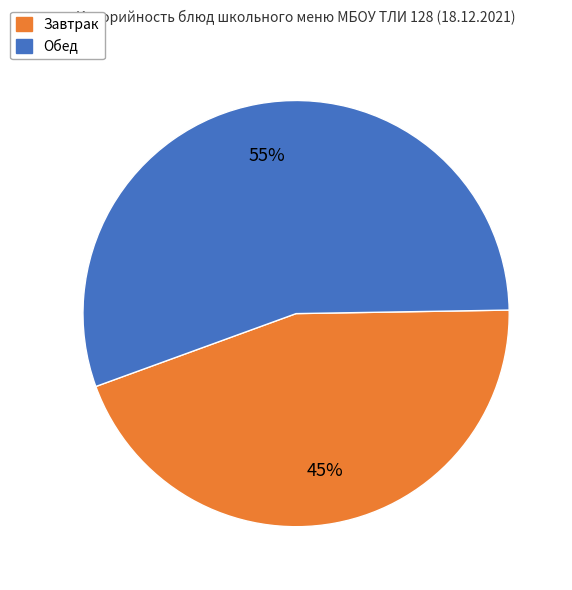

Is there any slice that represents more than half of the pie?

Yes